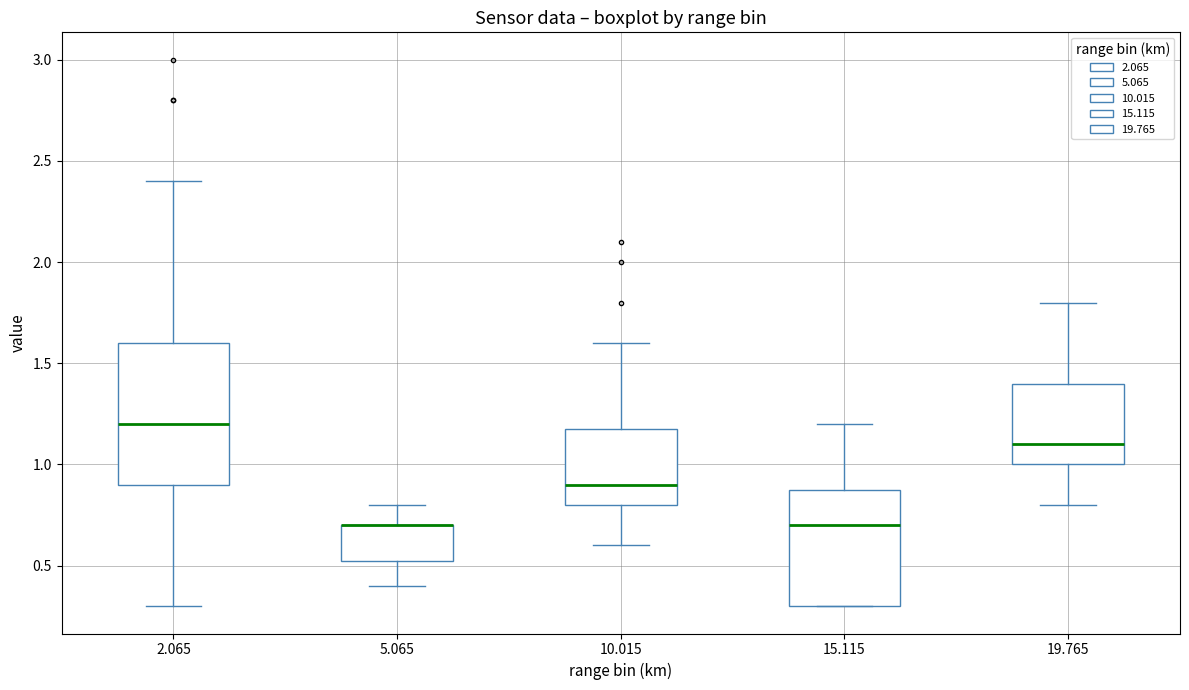

Comparing the boxes themselves (not the whiskers), which one is the tallest?

2.065